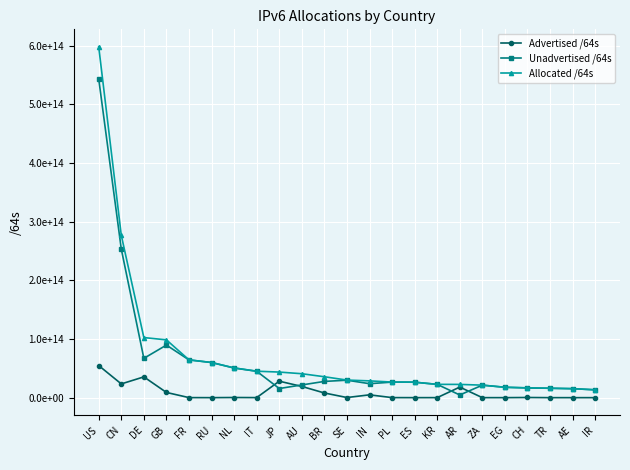

Does the chart have visible grid lines?

Yes